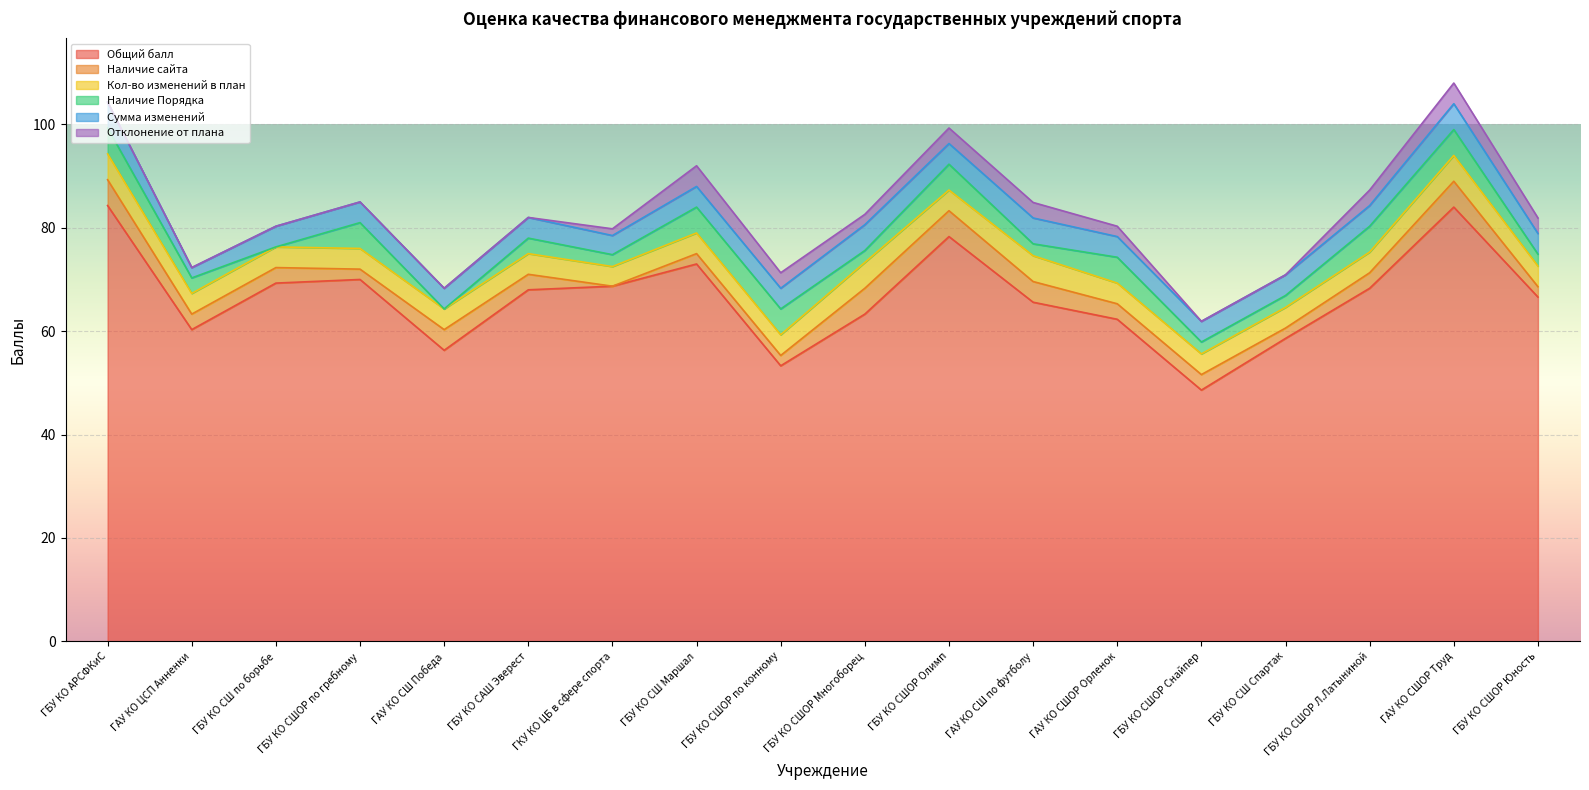

Between ГБУ КО СШОР Многоборец and ГКУ КО ЦБ в сфере спорта, which is larger?

ГКУ КО ЦБ в сфере спорта